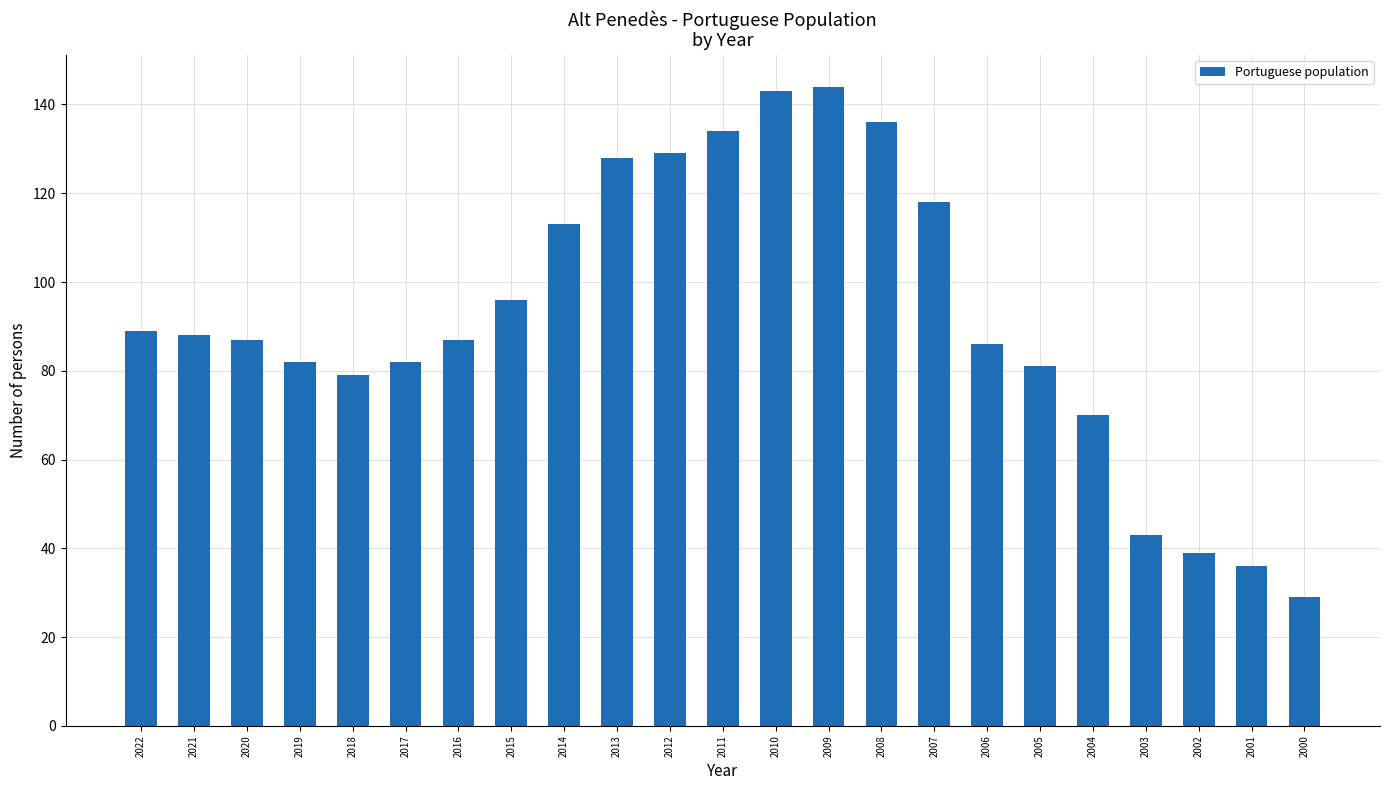

At which category does the chart reach its minimum across all series?

2000